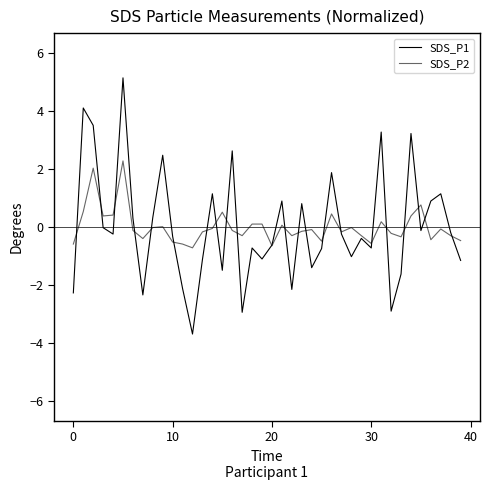

How many lines are shown in the chart?

2